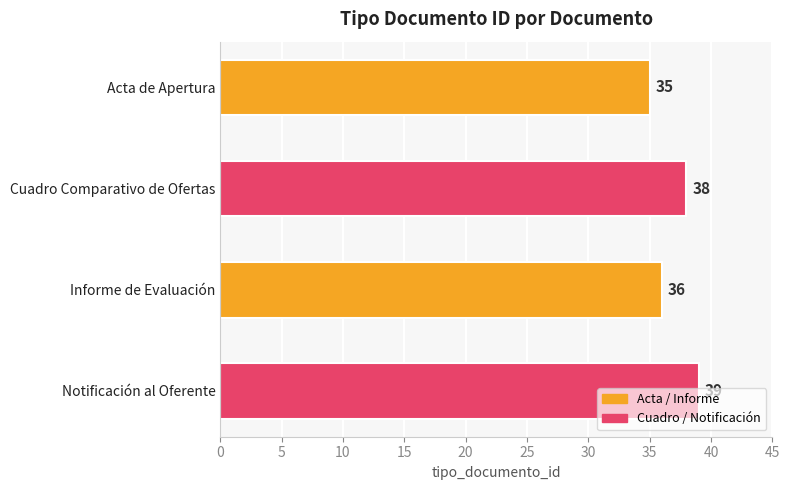

Between Acta de Apertura and Cuadro Comparativo de Ofertas, which is larger?

Cuadro Comparativo de Ofertas